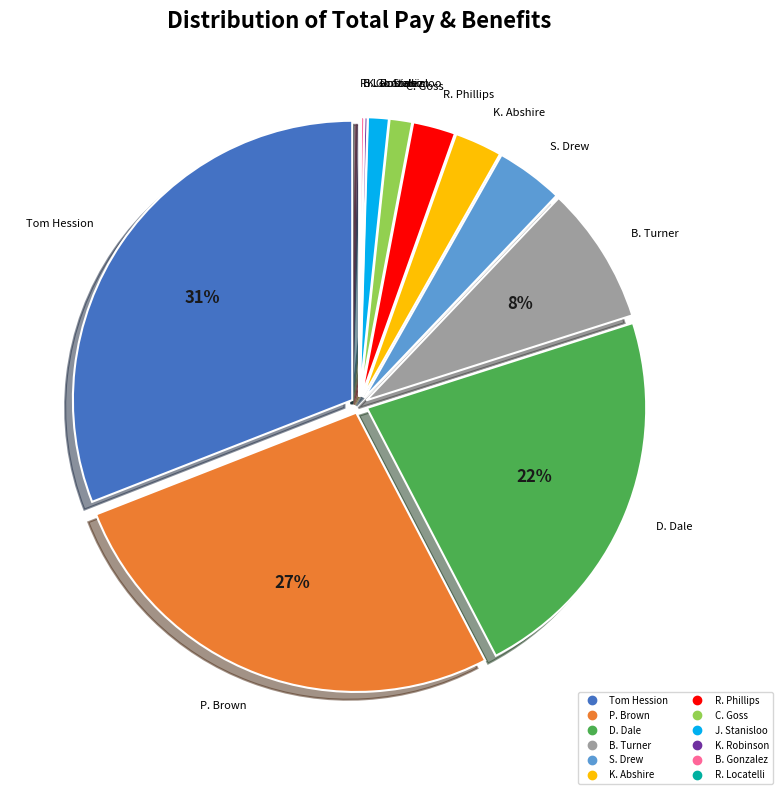

The P. Brown slice represents 27% of the pie. True or false?

True